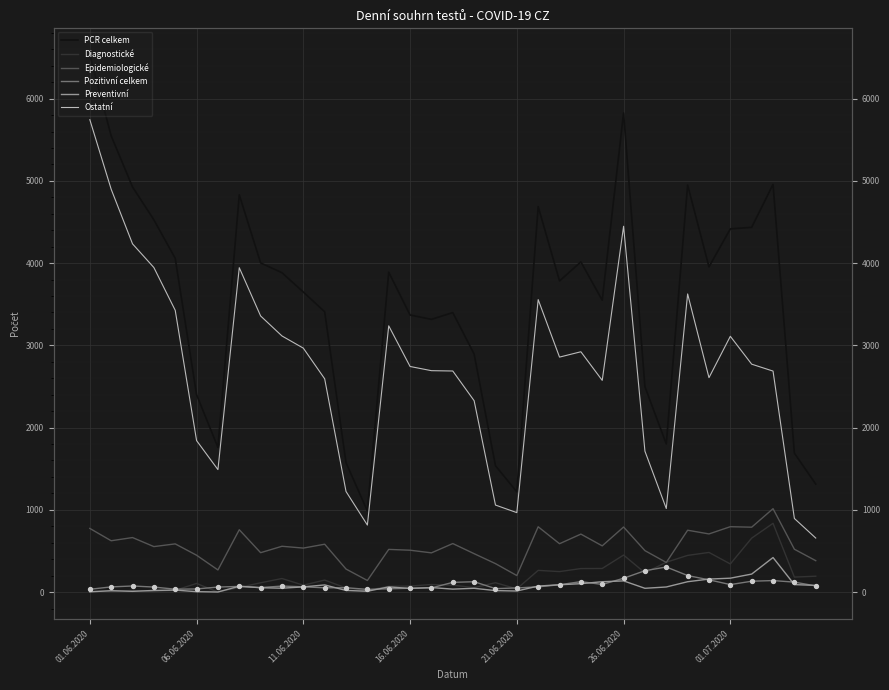

At which category is the sum across all series the highest?

01.06.2020